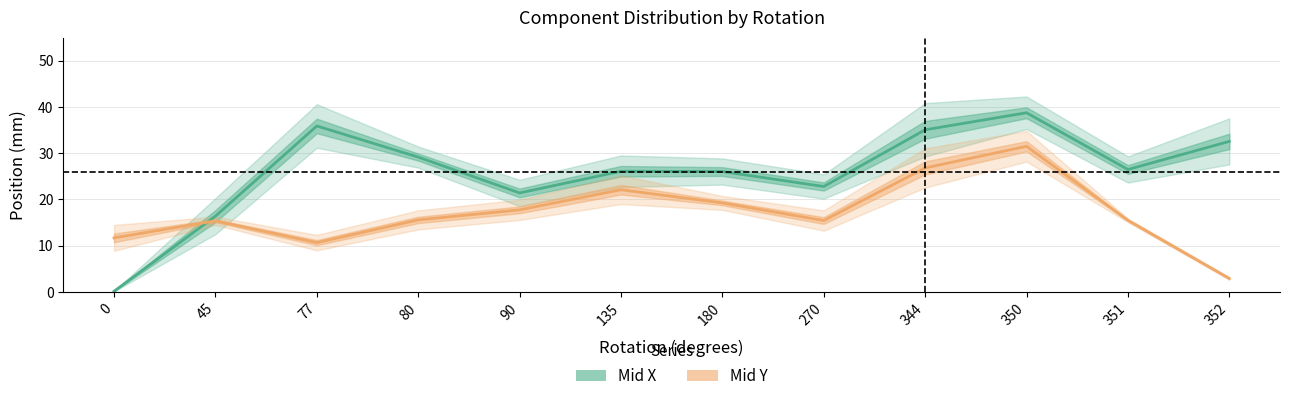

At 351, list the series in order from smallest to largest.

Mid Y, Mid X